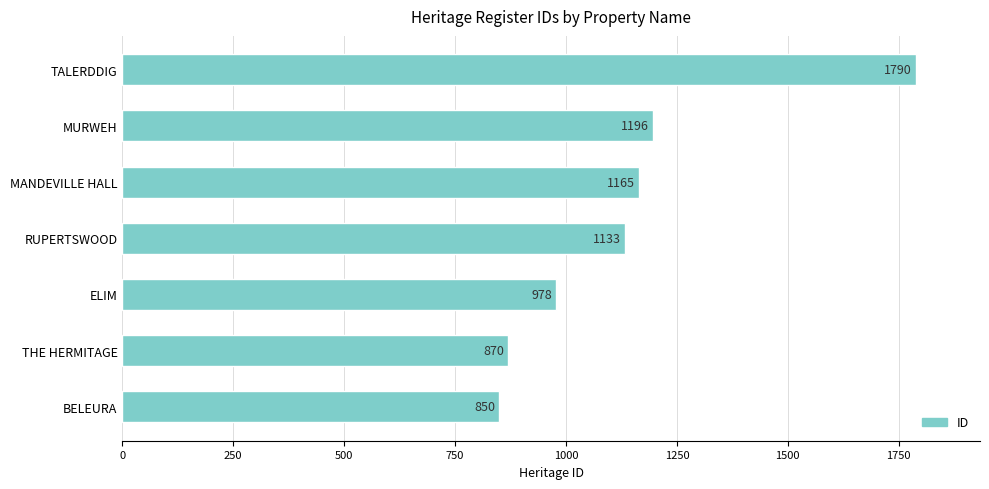

Rank the categories by value from highest to lowest.

TALERDDIG, MURWEH, MANDEVILLE HALL, RUPERTSWOOD, ELIM, THE HERMITAGE, BELEURA